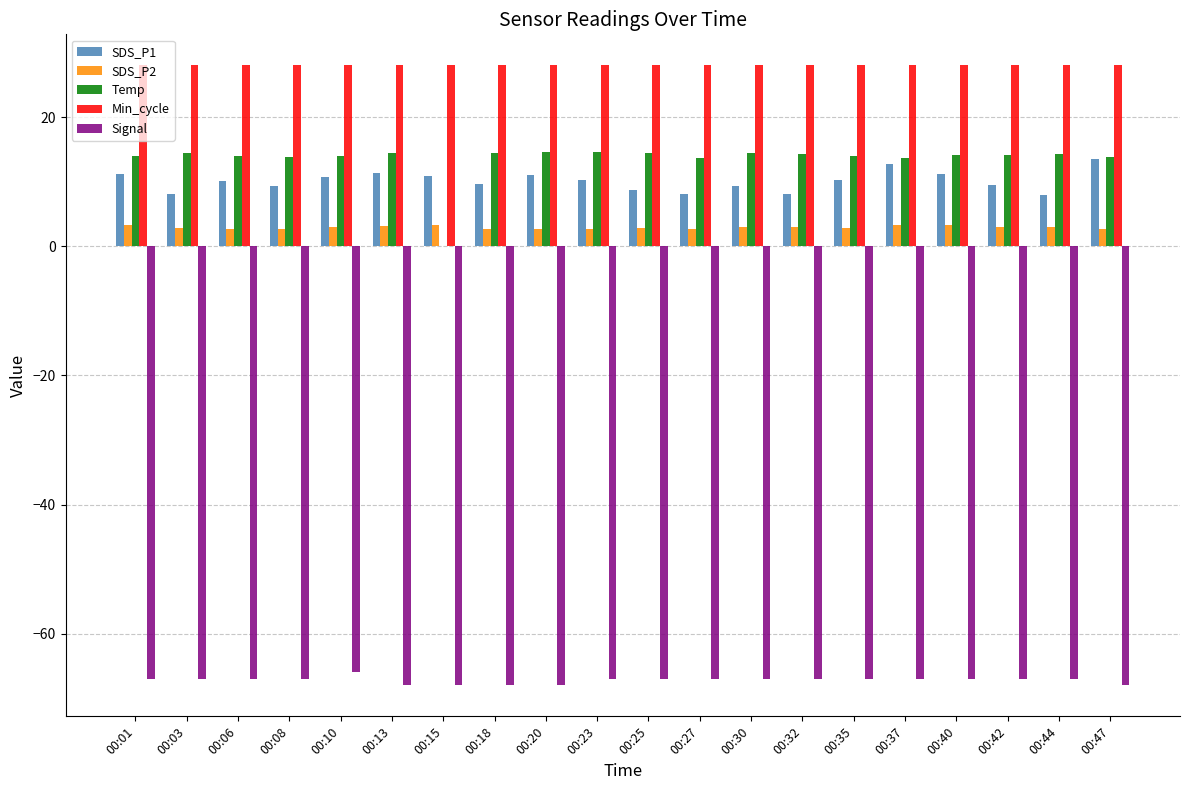

What is the sum of the Signal values at 00:30 and 00:15?

-135.0